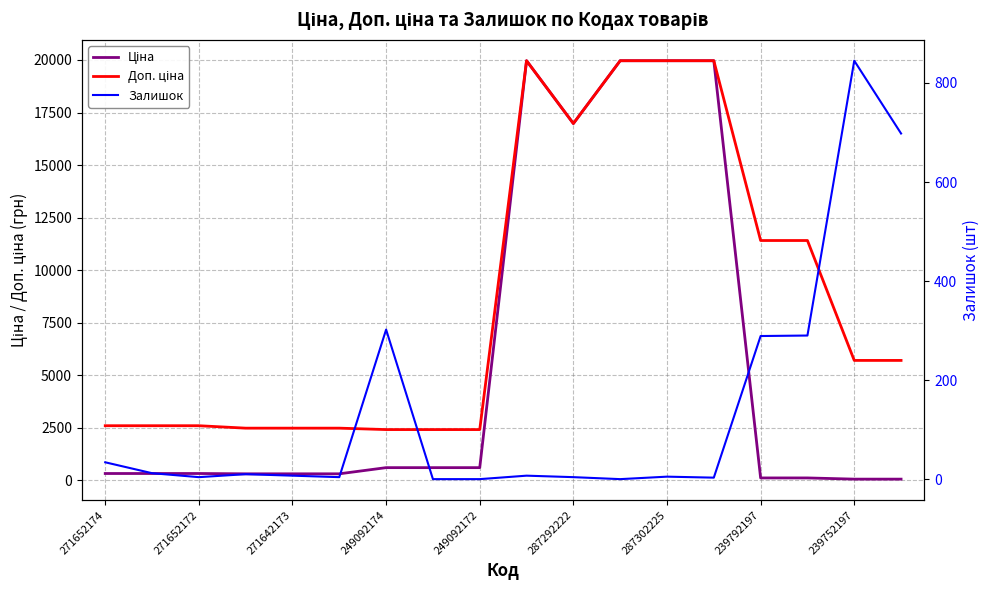

What is the difference between the second highest and second lowest values in the Доп. ціна series?

17549.3